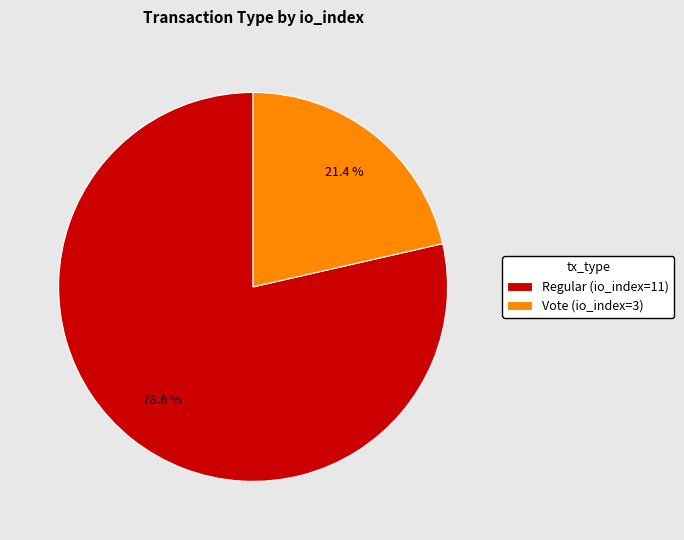

True or false: Vote (io_index=3) accounts for 12% of the total.

False